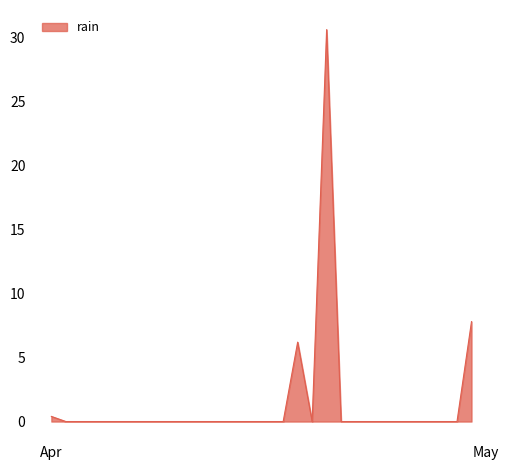

What is the difference between the maximum and minimum values?

30.6